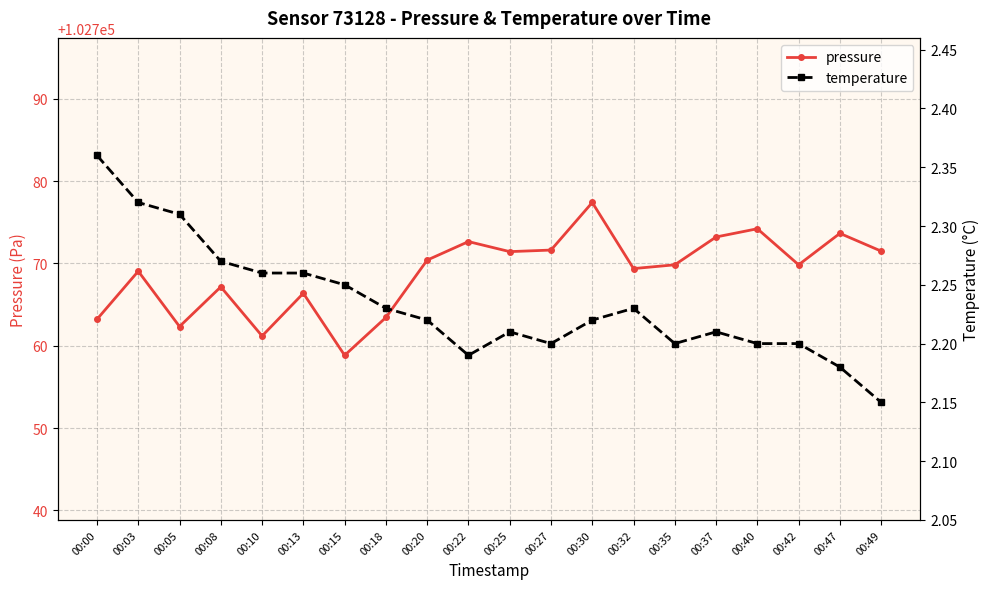

What is the value of the temperature point at the 15th from the left?

2.2